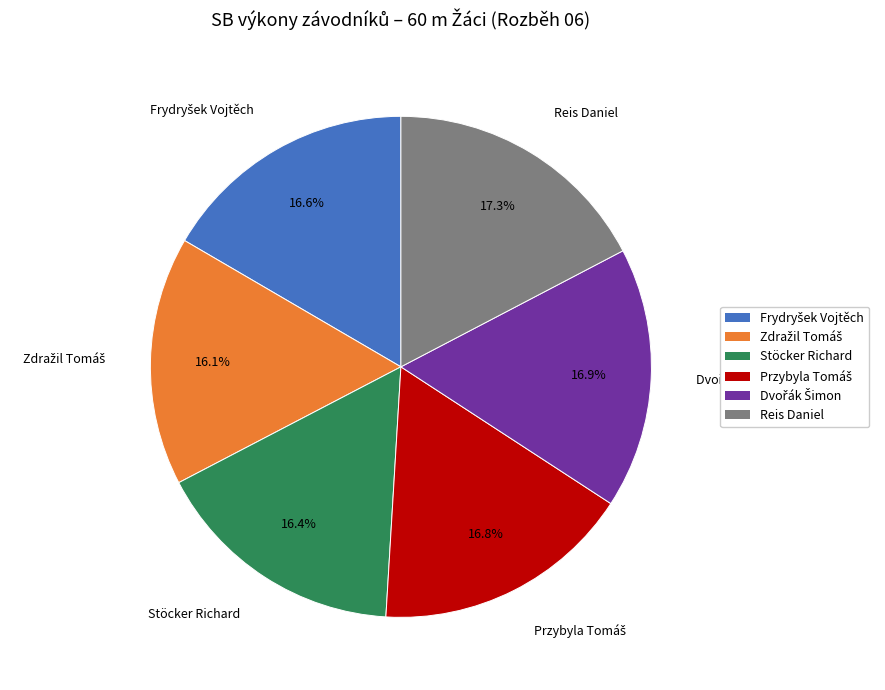

To the nearest percent, what is the difference between the largest and smallest slice percentages?

1%